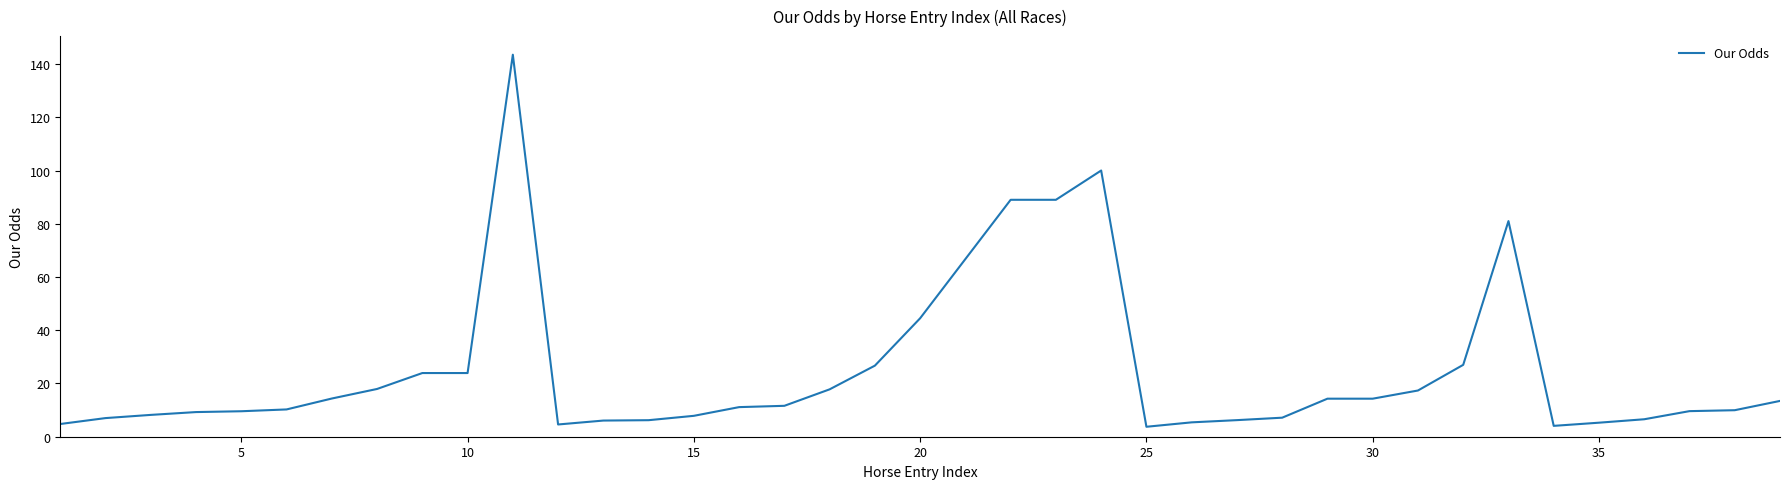

What is the maximum value shown in the chart?

143.5